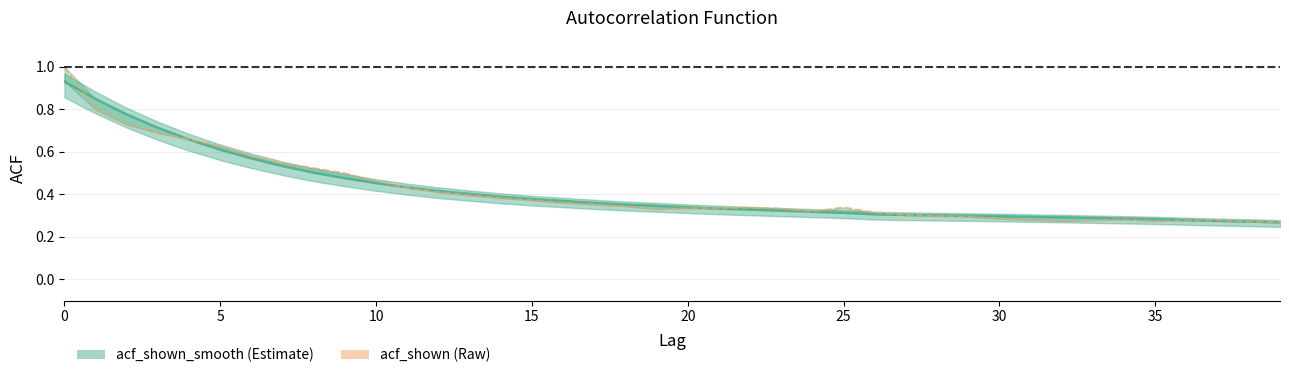

How many times do acf_shown_smooth and acf_shown cross each other?

8